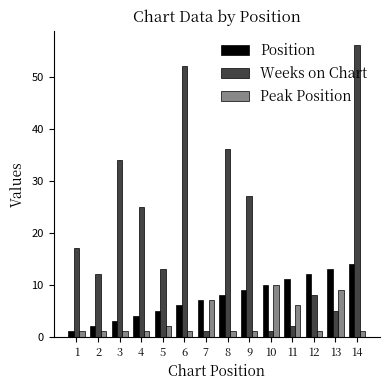

The Position series shows 10 at 10. True or false?

True